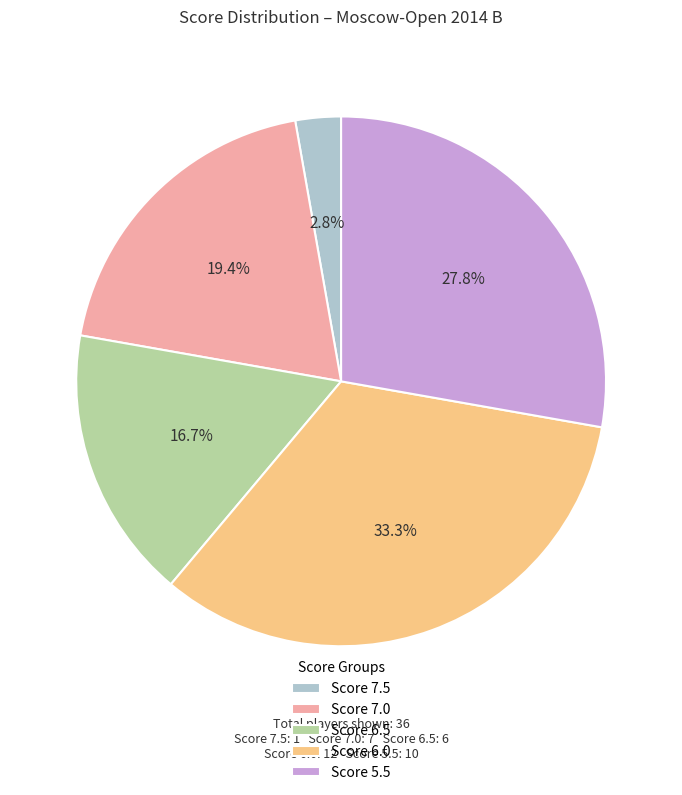

Does any single category account for the majority?

No